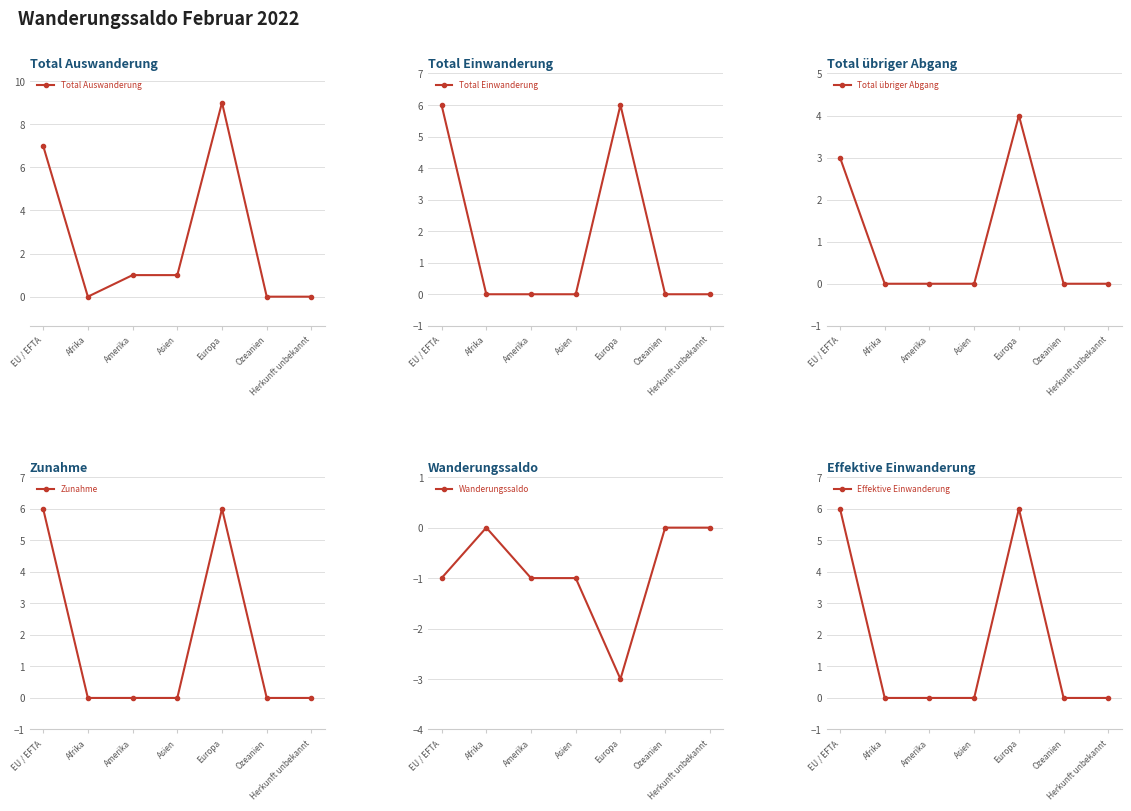

What are all the series names shown in the legend?

Total Auswanderung, Total Einwanderung, Total übriger Abgang, Zunahme, Wanderungssaldo, Effektive Einwanderung